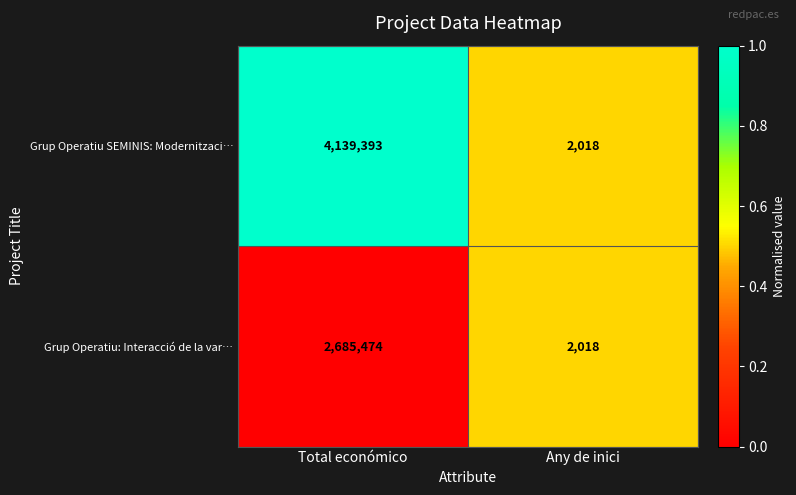

Reading left to right, list all the values displayed in this chart.

Grup Operatiu SEMINIS: Modernitzaci…: Total económico=4139393	Any de inici=2018
Grup Operatiu: Interacció de la var…: Total económico=2685474	Any de inici=2018